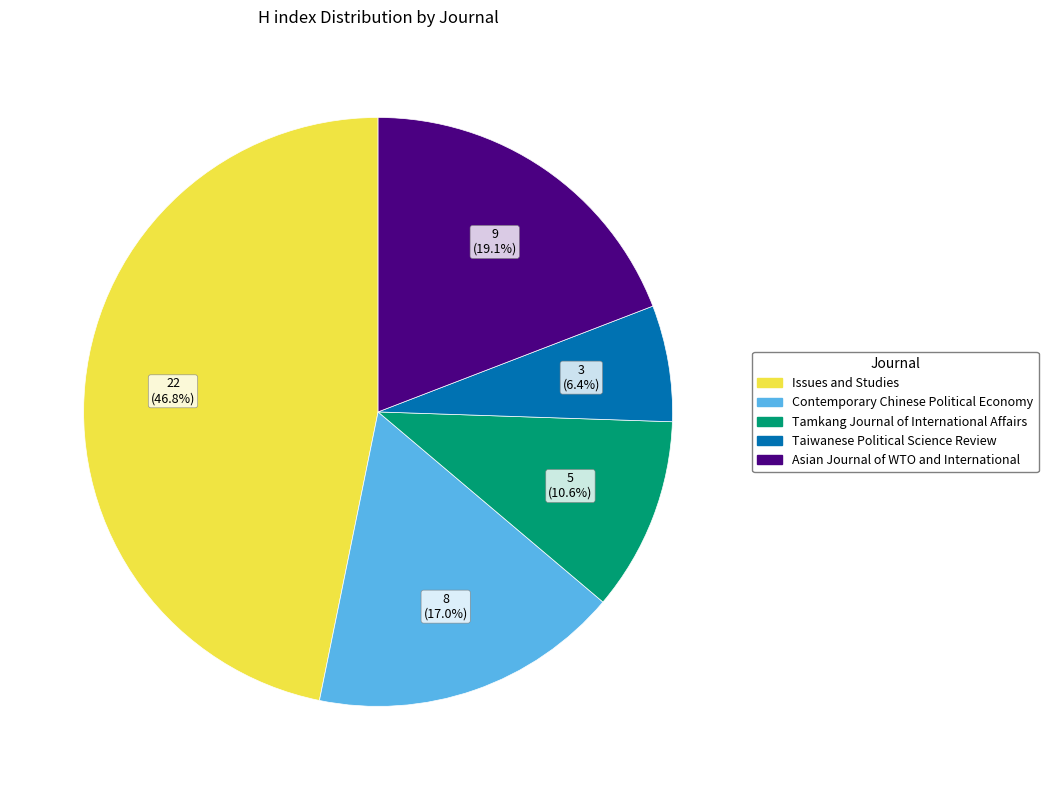

What is the smallest slice in the pie chart?

Taiwanese Political Science Review